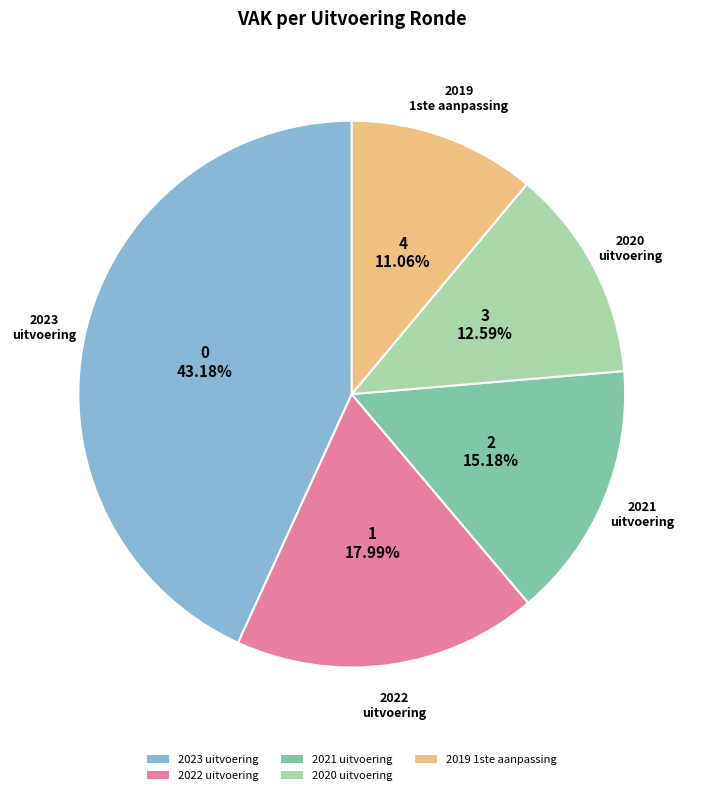

Does any single category account for the majority?

No